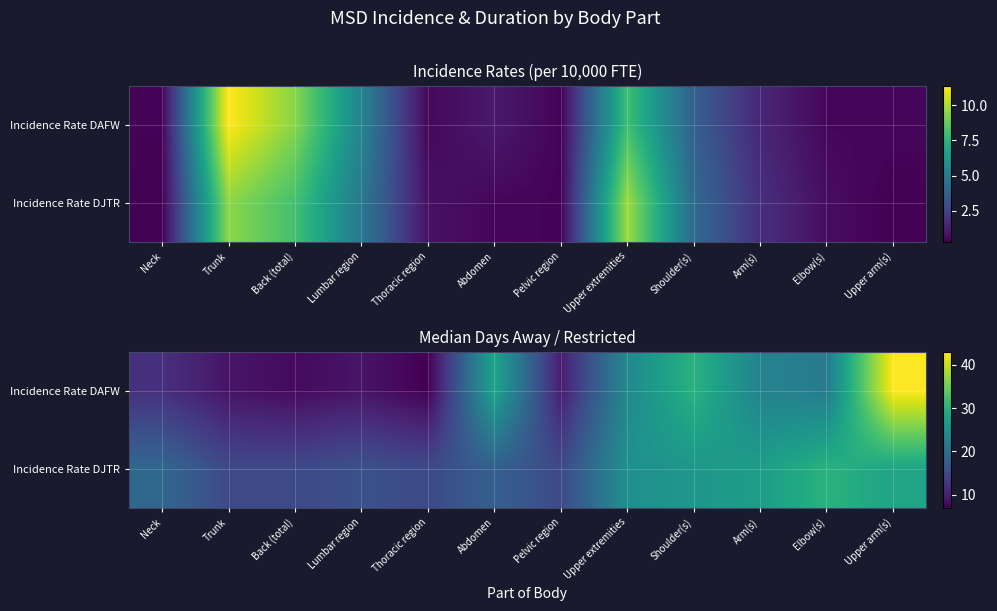

Is the value of Incidence Rate DAFW at Pelvic region greater than the value of Incidence Rate DJTR at Abdomen?

No